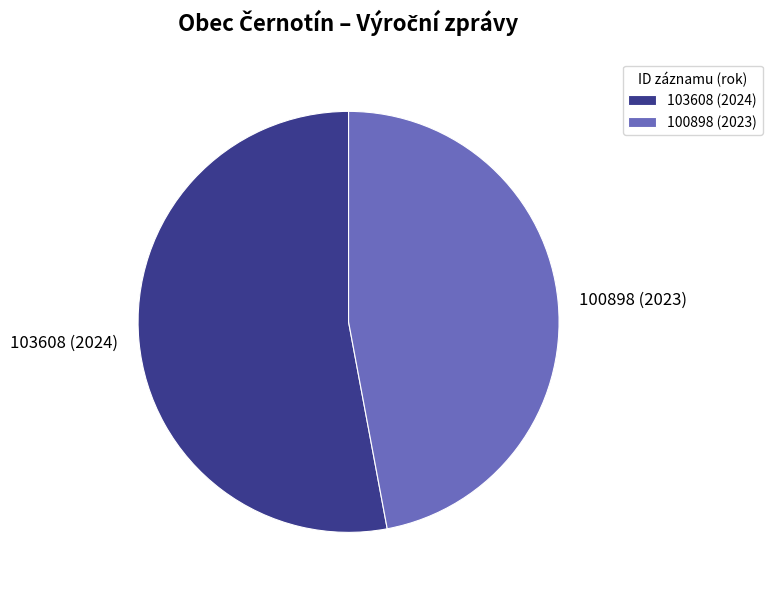

Which category has the biggest portion of the pie?

103608 (2024)